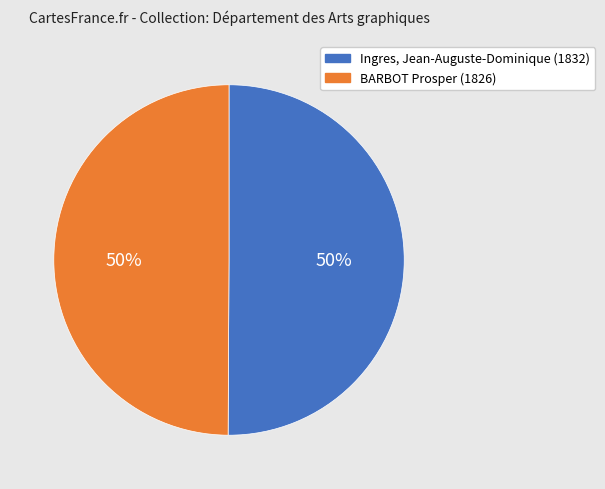

Approximately how many times larger is the value at BARBOT Prosper (1826) compared to Ingres, Jean-Auguste-Dominique (1832)?

1.0